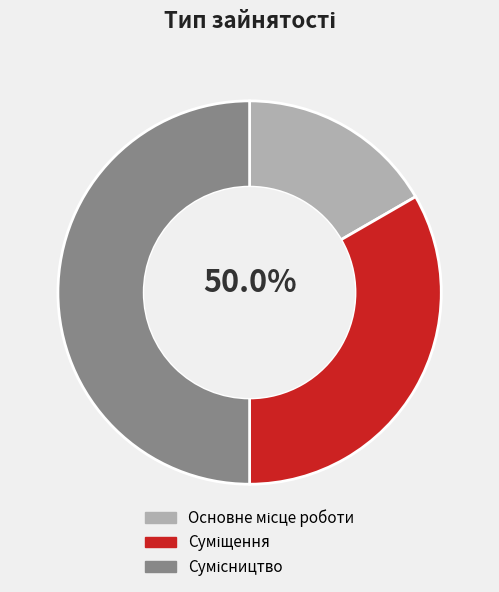

Between Сумісництво and Суміщення, which is larger?

Сумісництво